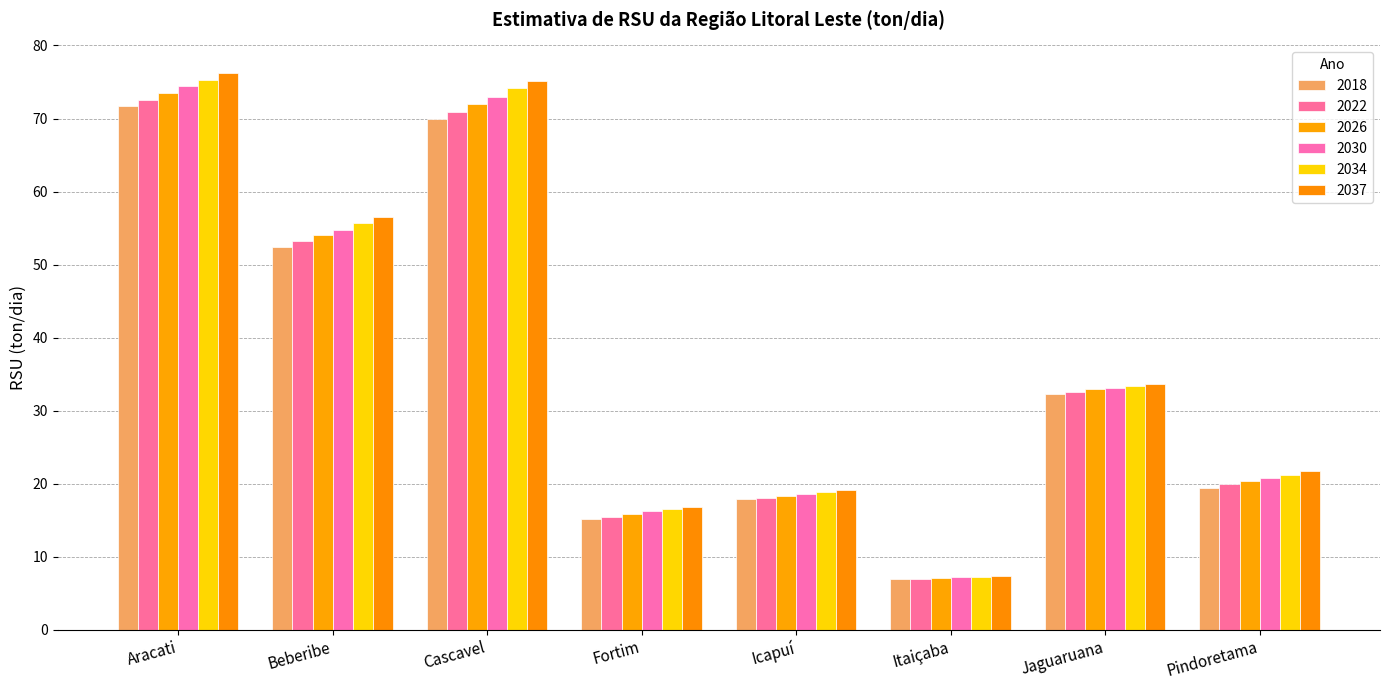

What is the value of the 2030 bar at the 4th from the left?

16.2